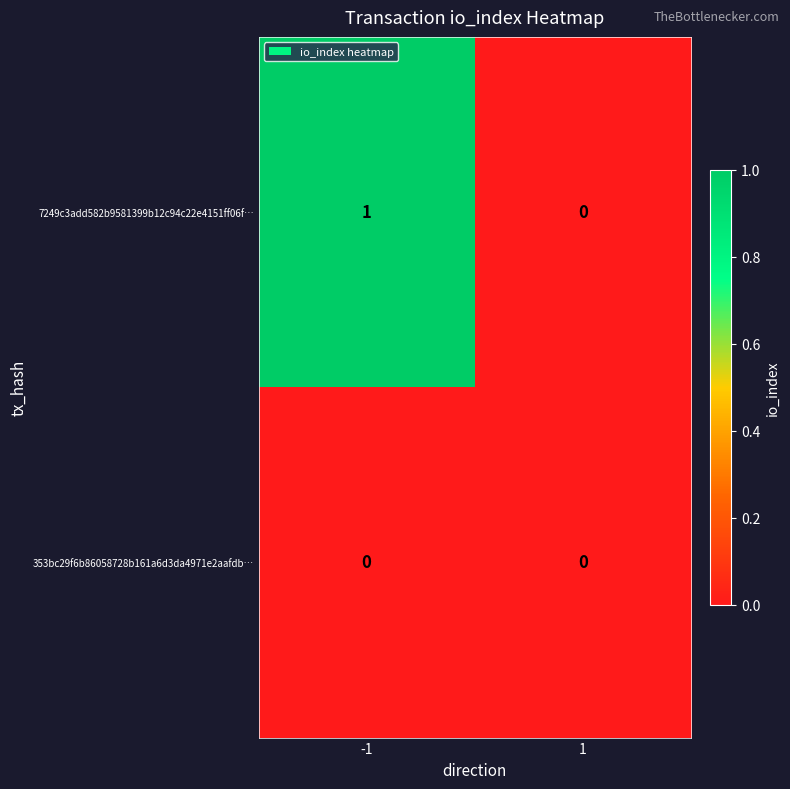

How many distinct data groups are displayed?

2